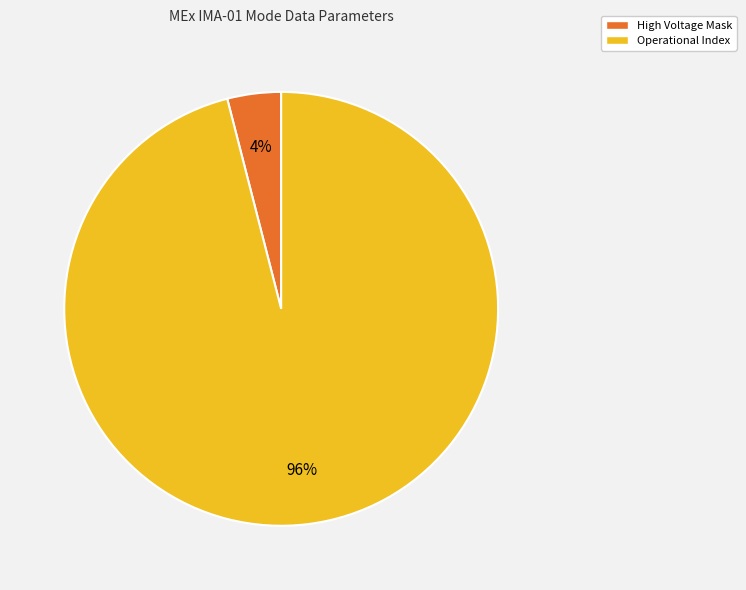

To the nearest percent, what is the difference between the largest and smallest slice percentages?

92%